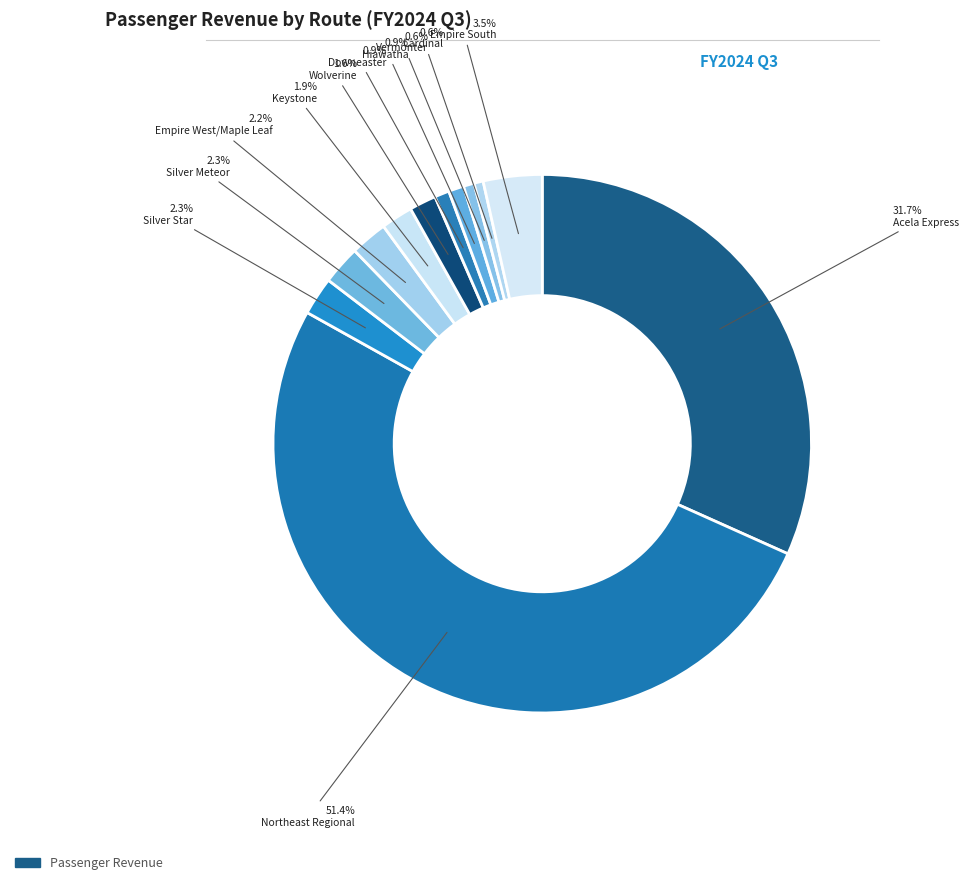

How many slices are in this pie chart?

12